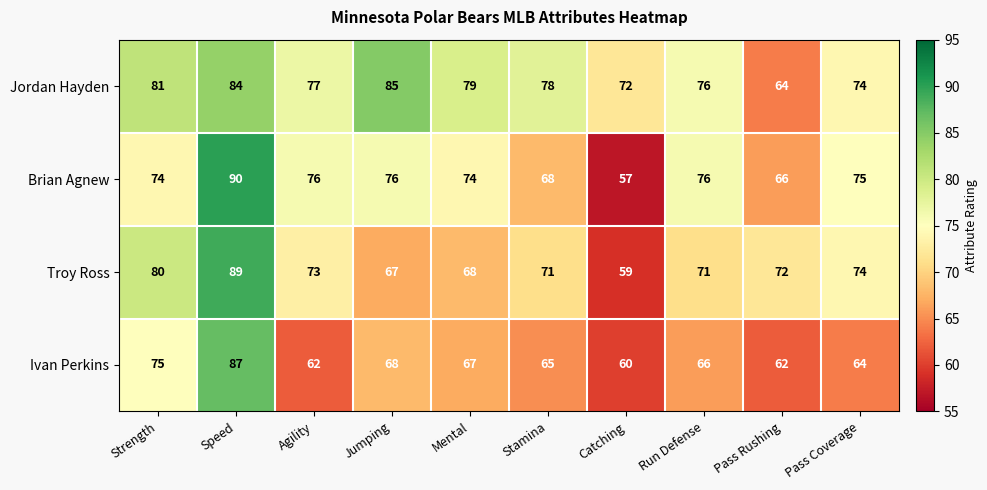

At Stamina, list the series in order from largest to smallest.

Jordan Hayden, Troy Ross, Brian Agnew, Ivan Perkins